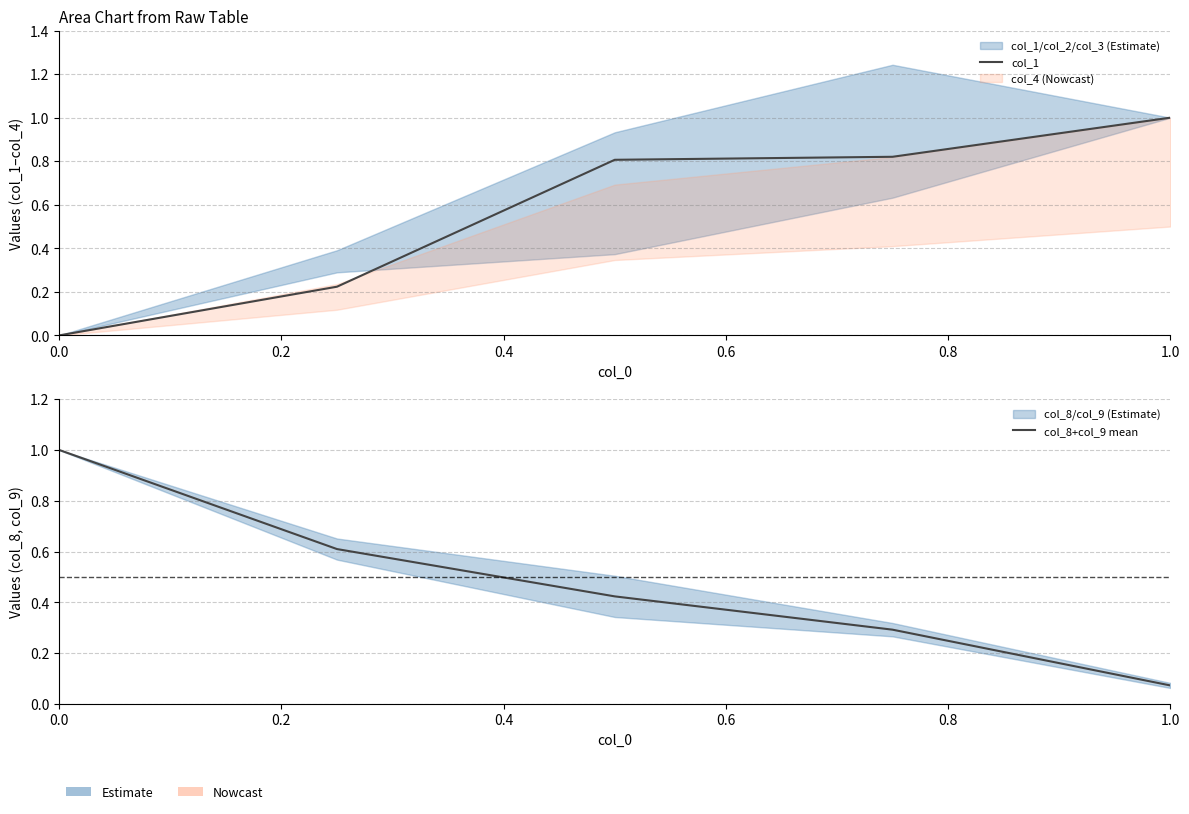

Count the number of categories in the chart.

5